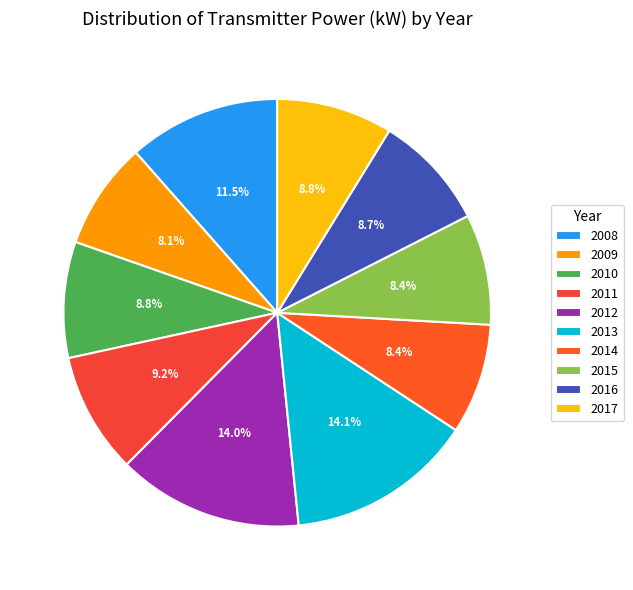

Is 2015 the majority of the pie?

No